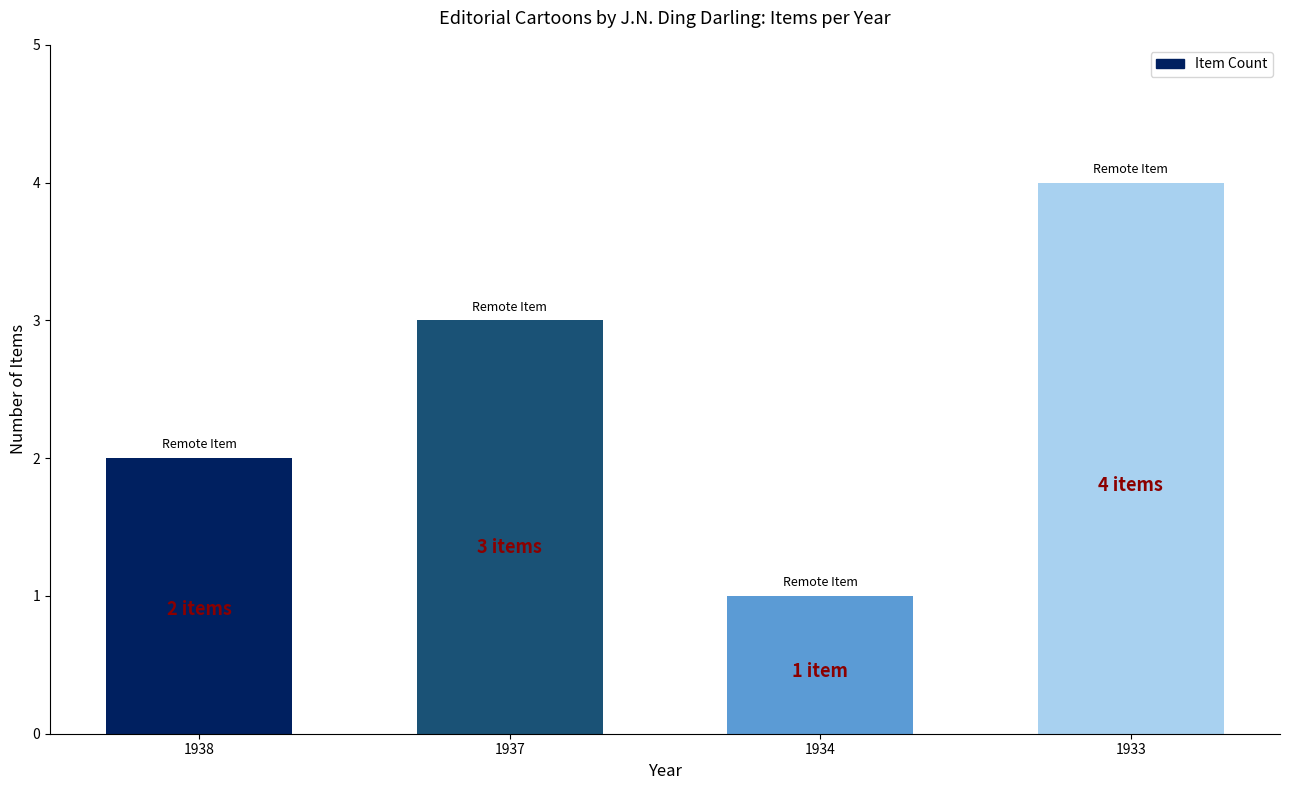

Rank the categories by value from highest to lowest.

1933, 1937, 1938, 1934